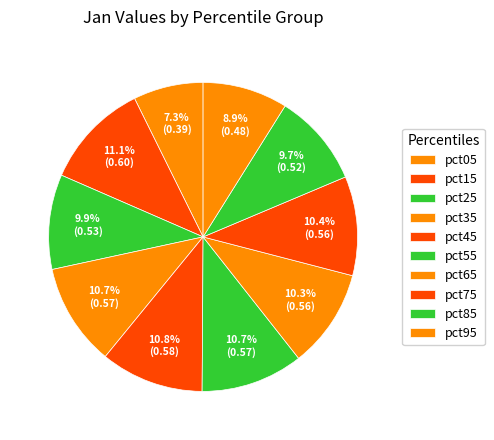

Is it true that pct05 is 1% of the pie?

False